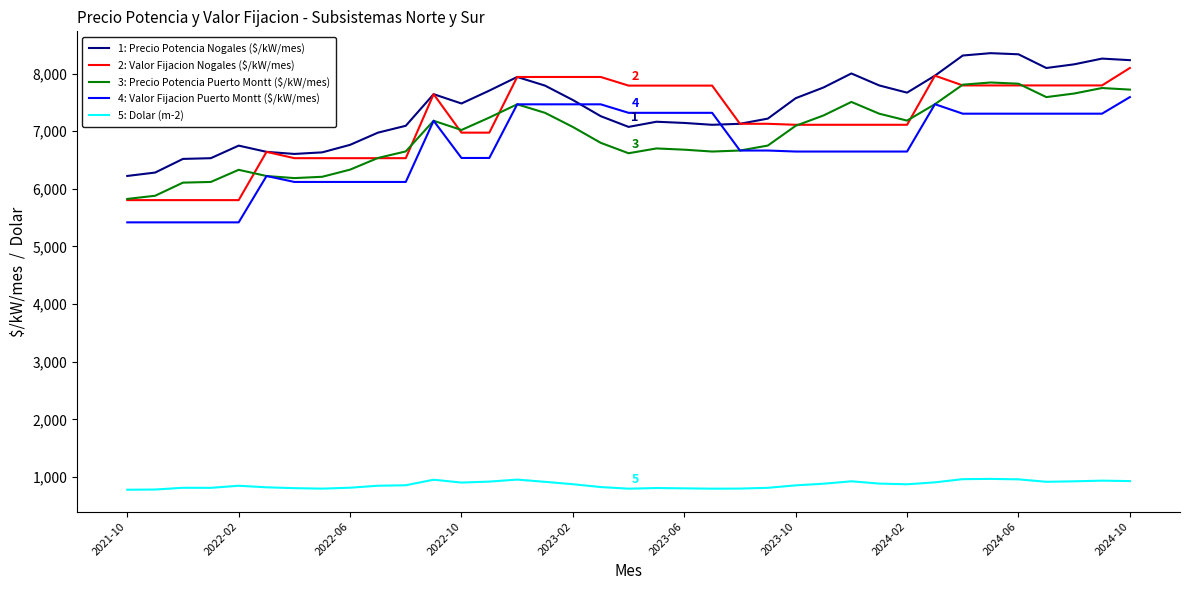

True or false: 2: Valor Fijacion Nogales ($/kW/mes) and 5: Dolar (m-2) cross at least once.

False